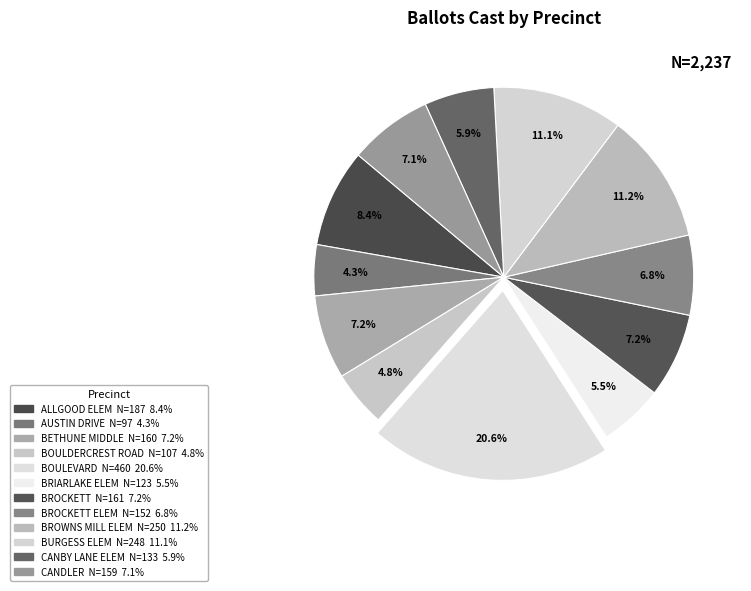

Count the number of slices in the pie.

12